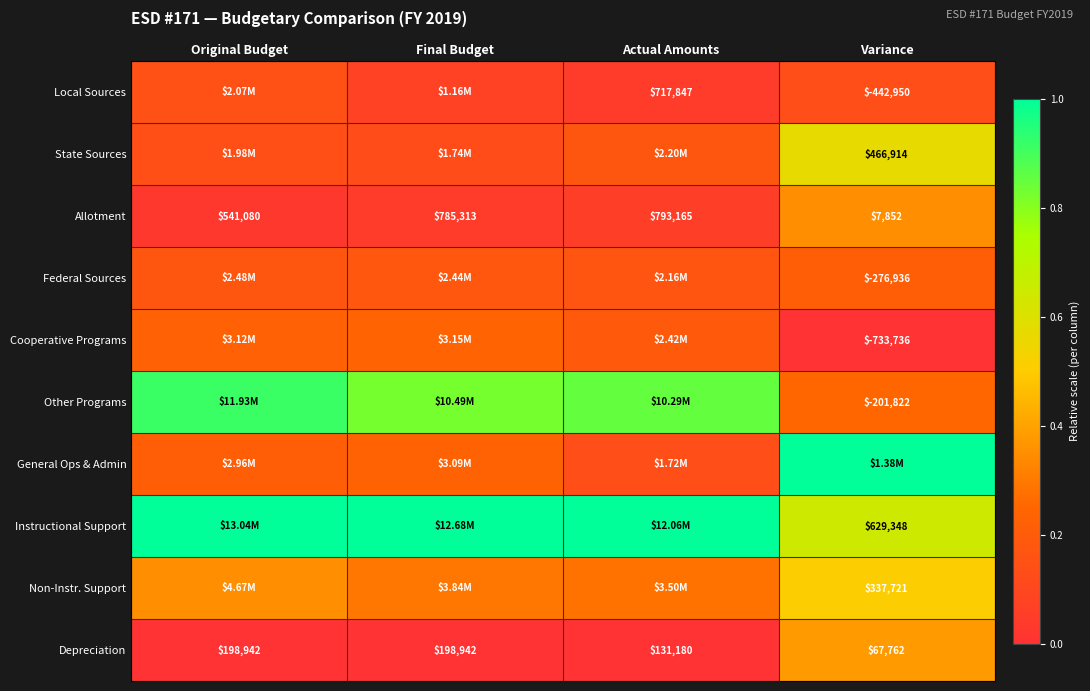

At Actual Amounts, list the series in order from largest to smallest.

Instructional Support, Other Programs, Non-Instr. Support, Cooperative Programs, State Sources, Federal Sources, General Ops & Admin, Allotment, Local Sources, Depreciation